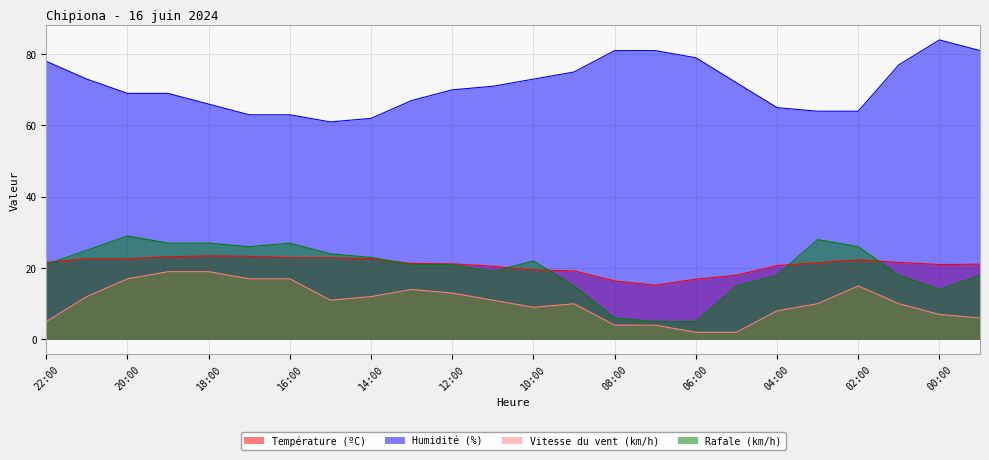

What is the sum of all Humidité (%) values?

1708.0